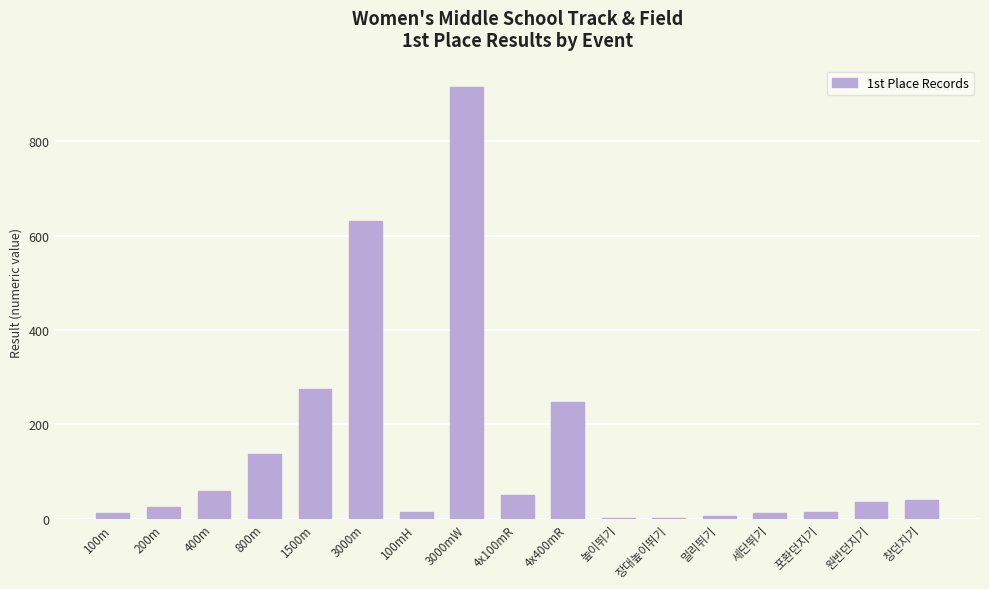

What is the approximate value at 원반던지기?

36.6